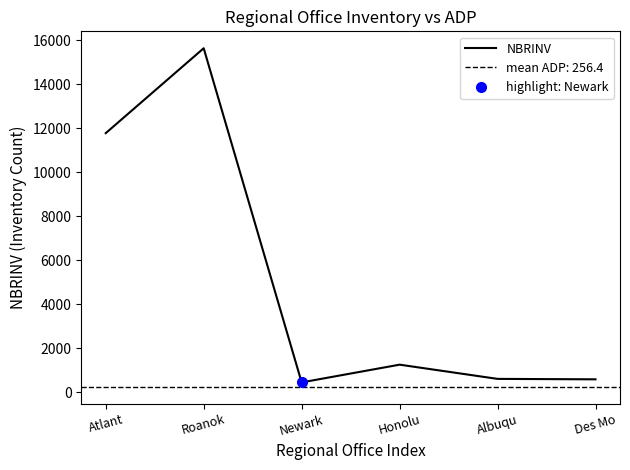

What is the difference between the values at Honolu and Roanok?

14375